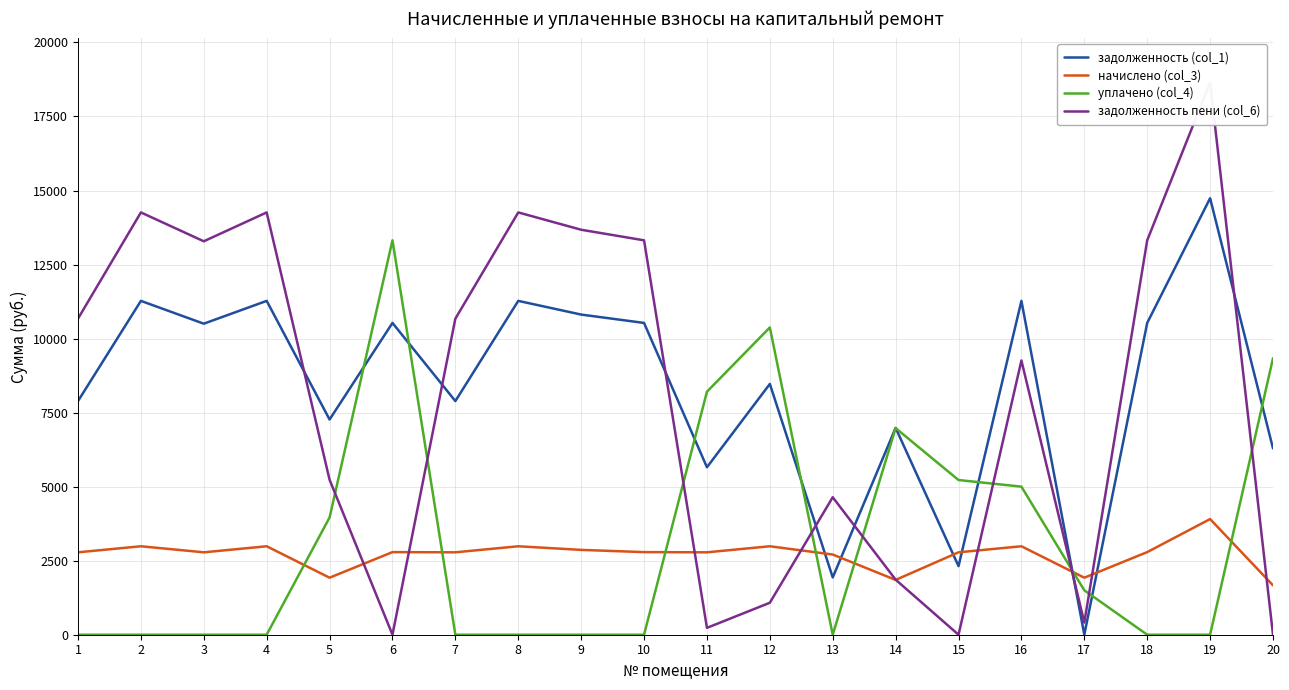

How many series are shown in this chart?

4